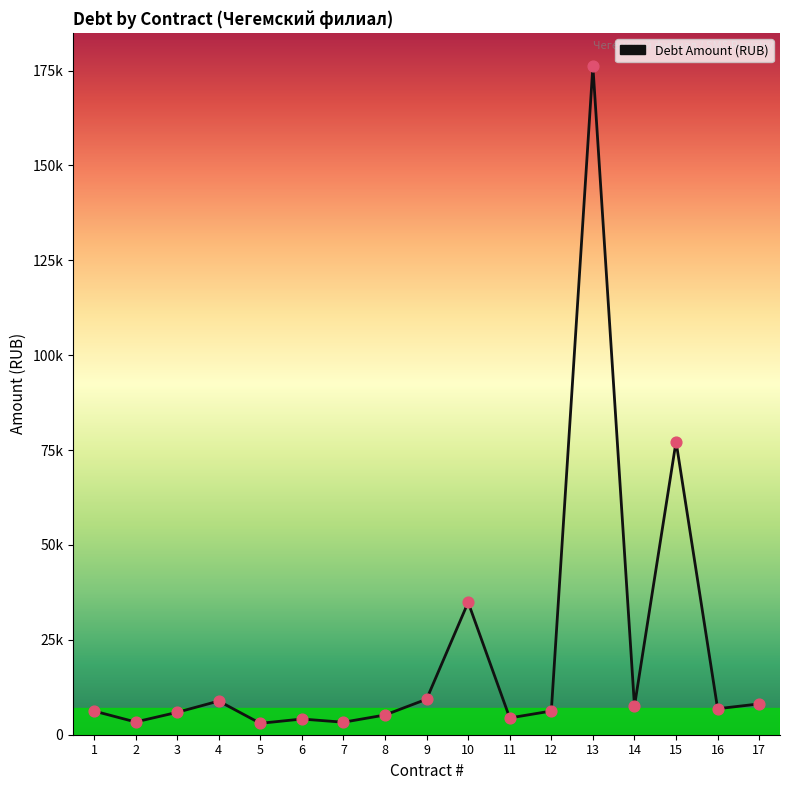

What is the change in value from 1 to 10?

+28639.5